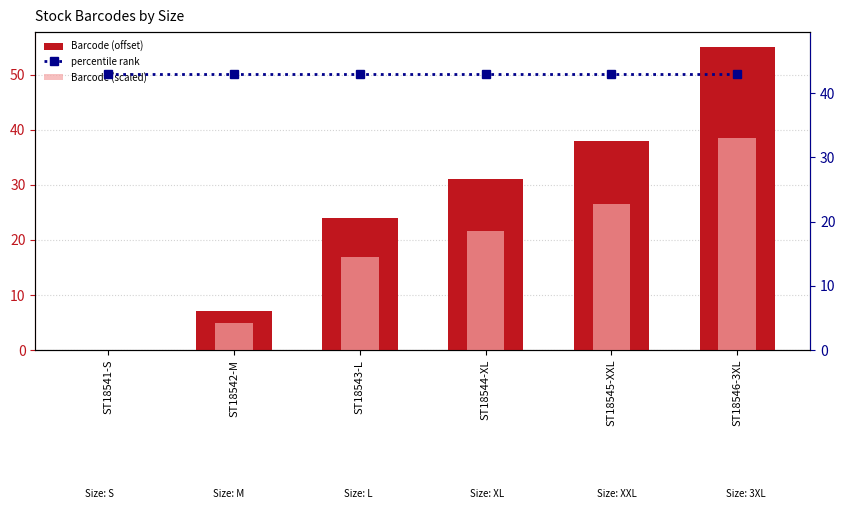

Reading left to right, extract all data points from this chart.

Barcode (offset): 0.0	7.0	24.0	31.0	38.0	55.0
percentile rank: 42.9	42.9	42.9	42.9	42.9	42.9
Barcode (scaled): 0.0	4.2	14.4	18.6	22.8	33.0